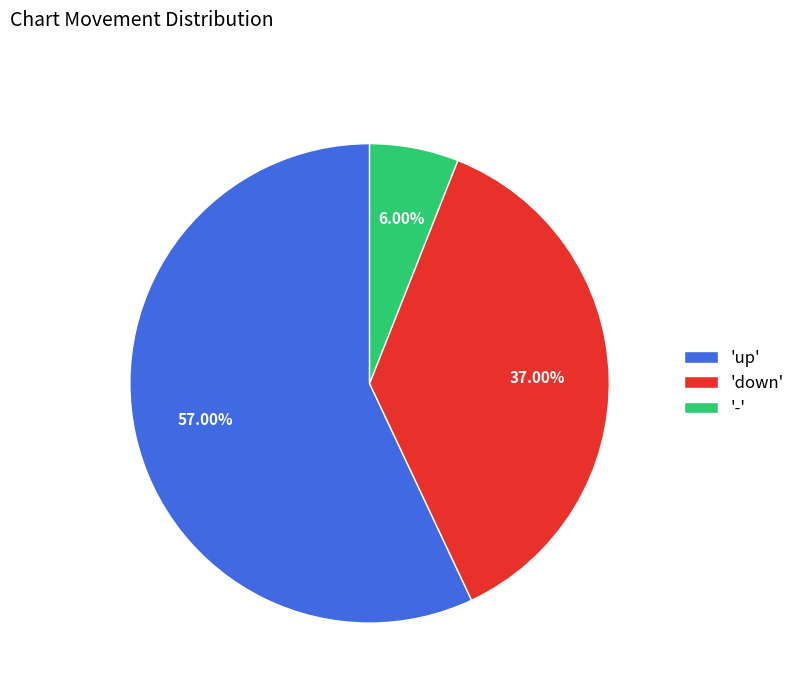

Do 'up' and '-' together represent more than half of the pie?

Yes